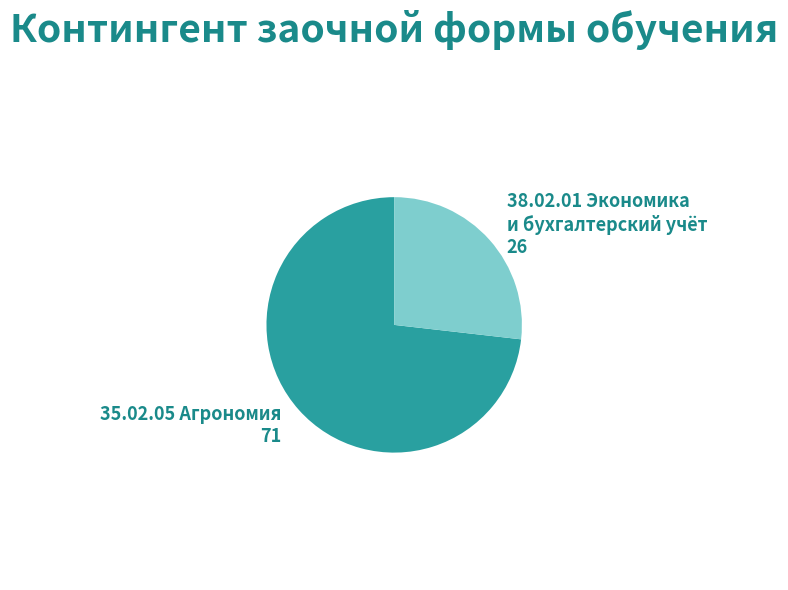

What is the majority slice?

35.02.05 Агрономия